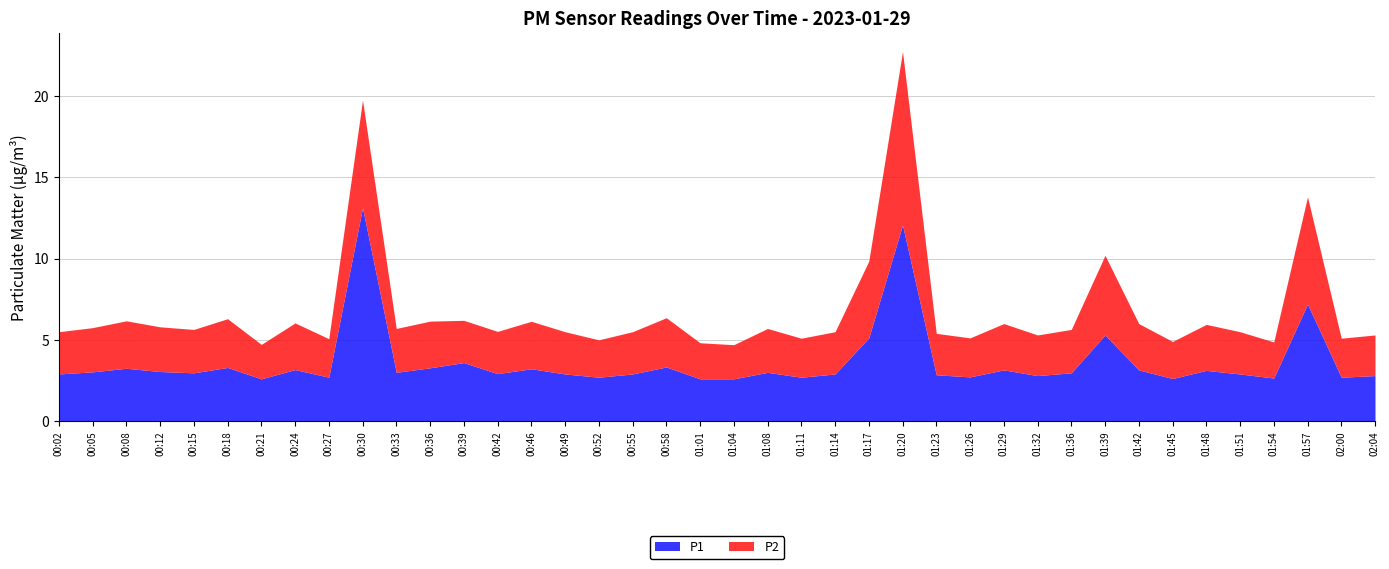

Where is the first local minimum for P1?

00:15